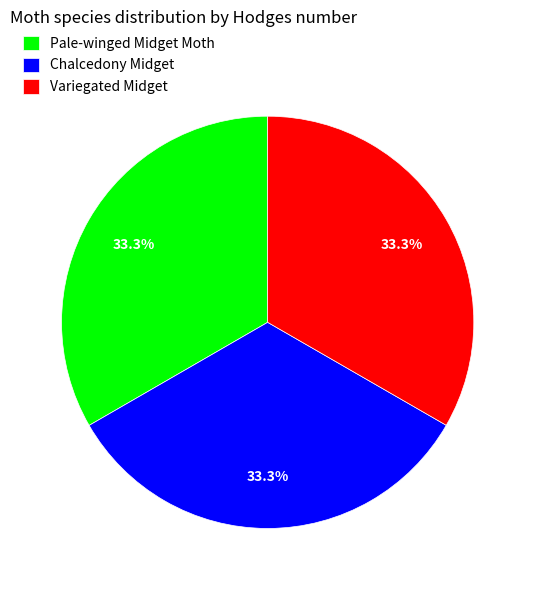

Is there any slice that represents more than half of the pie?

No